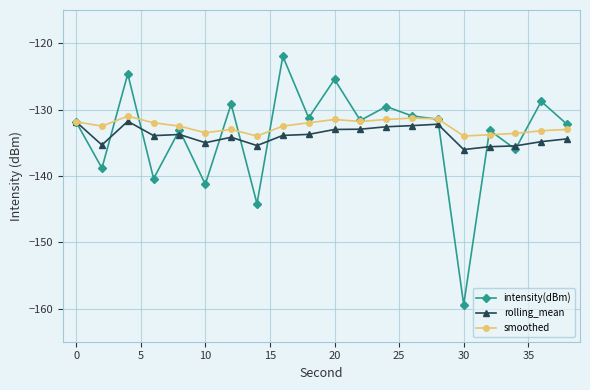

True or false: rolling_mean has more than 1 points higher than both neighbors.

True